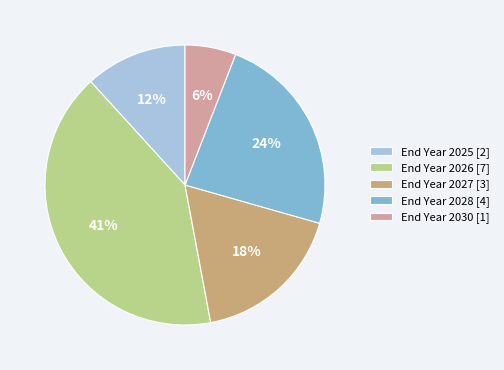

What percentage is the End Year 2026 [7] slice, to the nearest percent?

41%